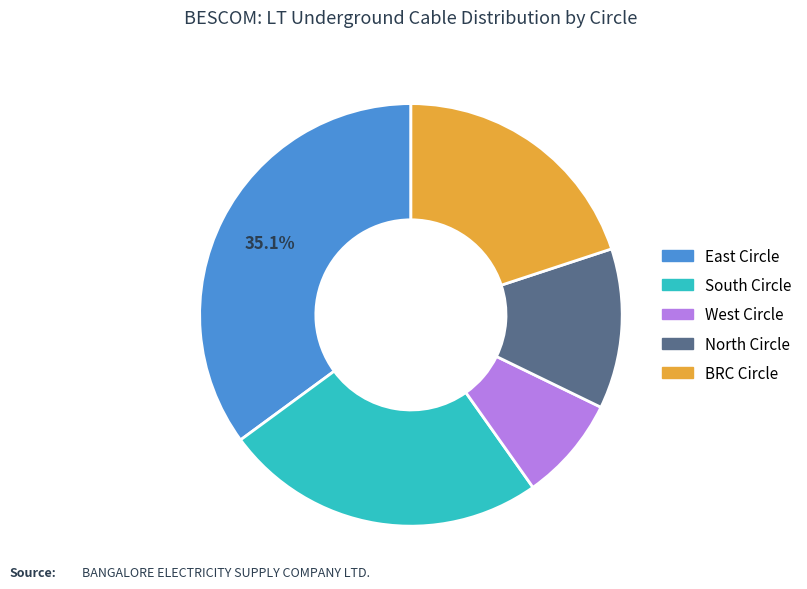

Which slice is the smallest?

West Circle